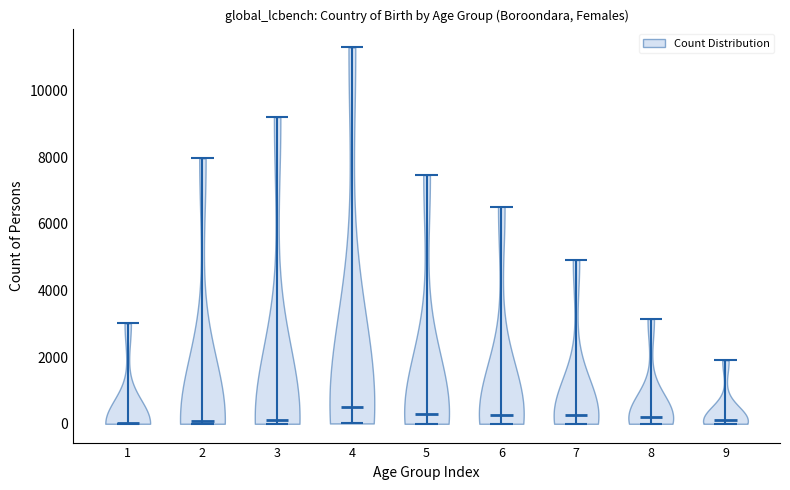

Where does the median line of the violin at x = 8 sit on the y-axis? The values are not printed on the chart, so give them approximately, as read against the axis.

200